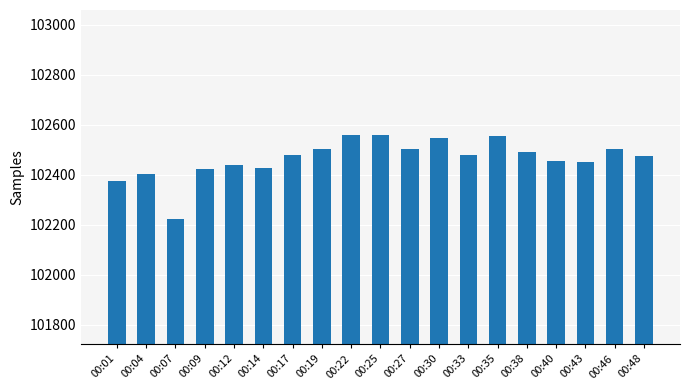

What value does the data have at 00:14?

102427